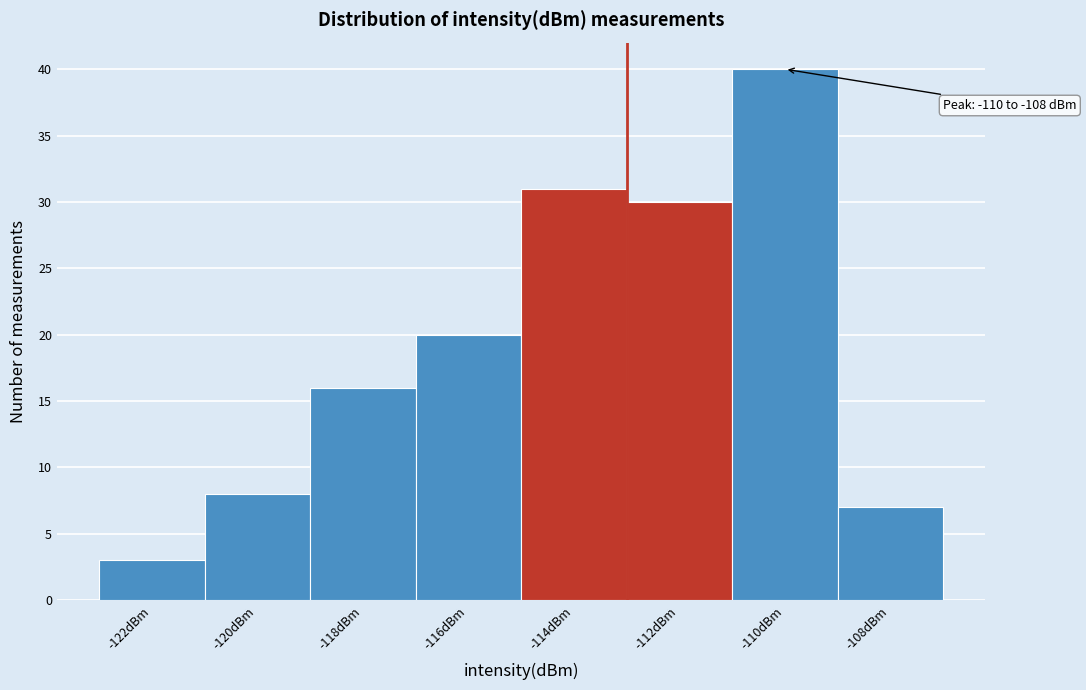

Reading right to left, transcribe all the data shown in this chart.

-108dBm=7	-110dBm=40	-112dBm=30	-114dBm=31	-116dBm=20	-118dBm=16	-120dBm=8	-122dBm=3